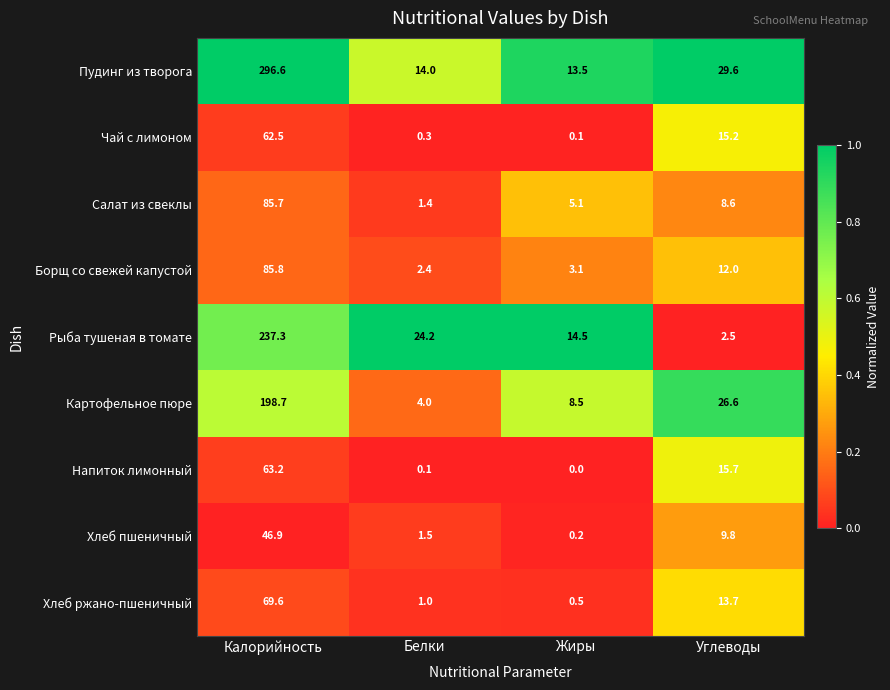

What is the minimum value for Хлеб ржано-пшеничный?

0.5